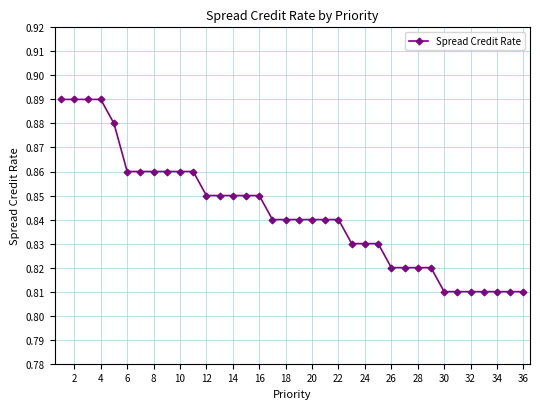

Count the values in the range 0 to 1.

36